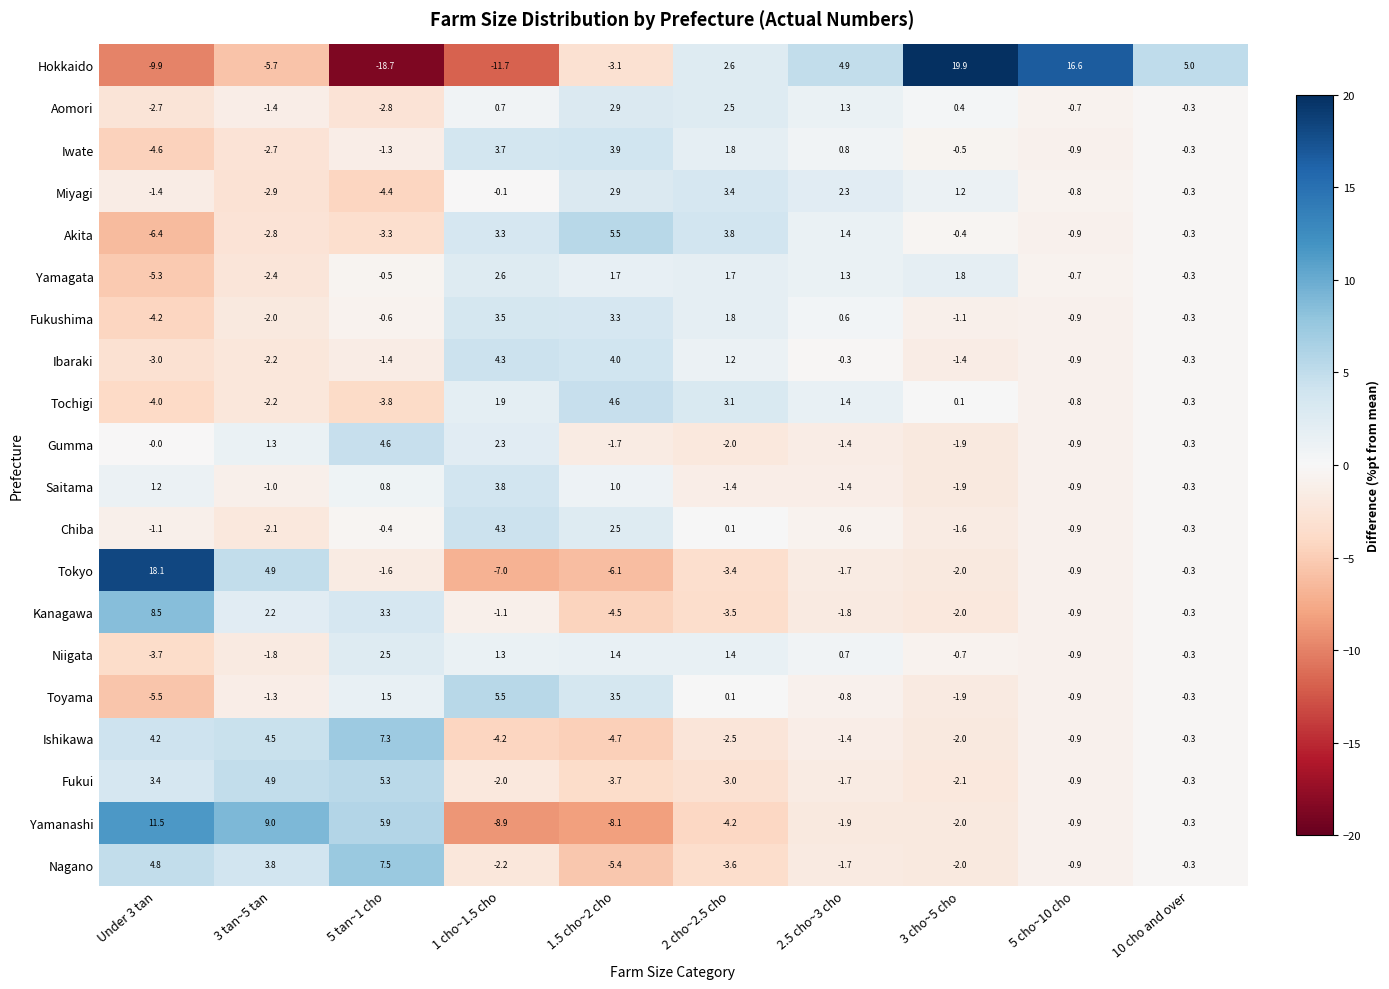

What is the spread (max minus min) of values at 1 cho~1.5 cho?

17.2